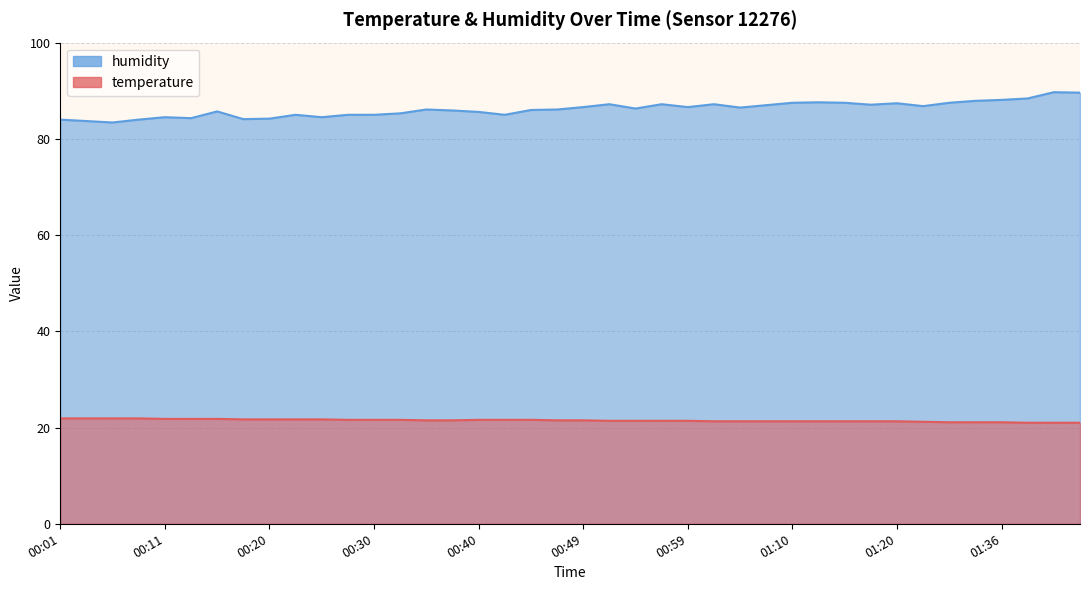

What is the average value of the temperature series?

21.5